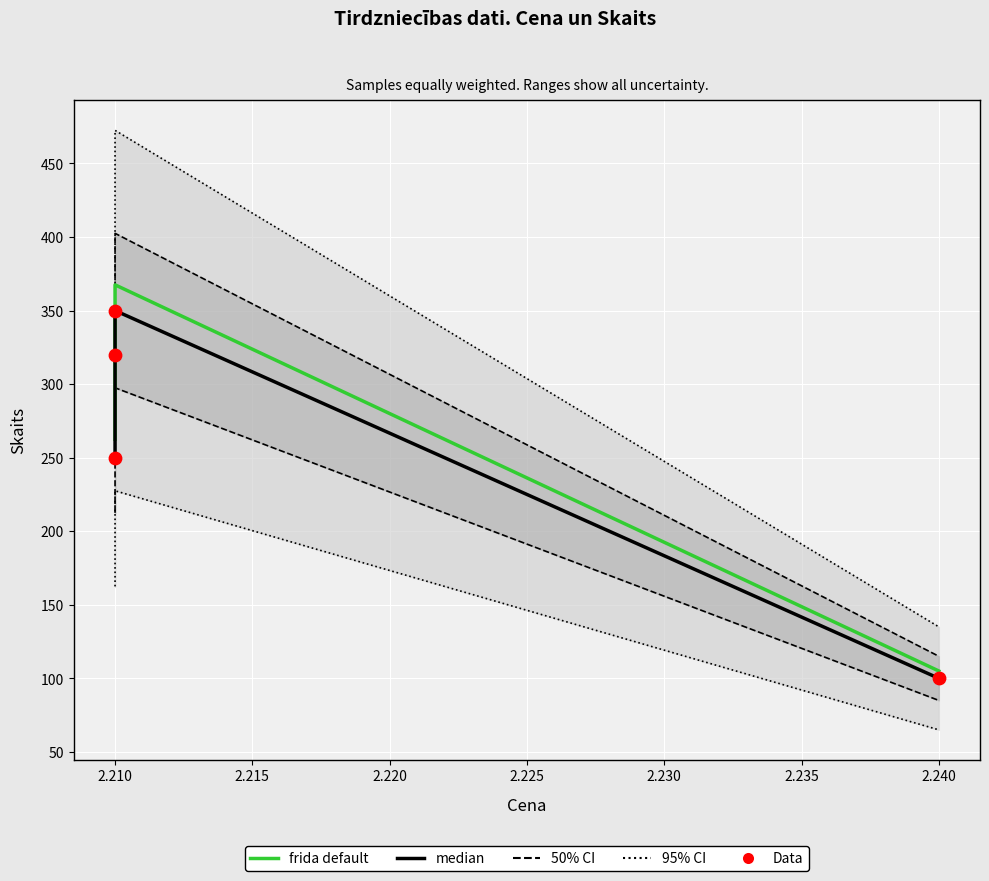

What is the total value across all series at 2.210?

1387.5